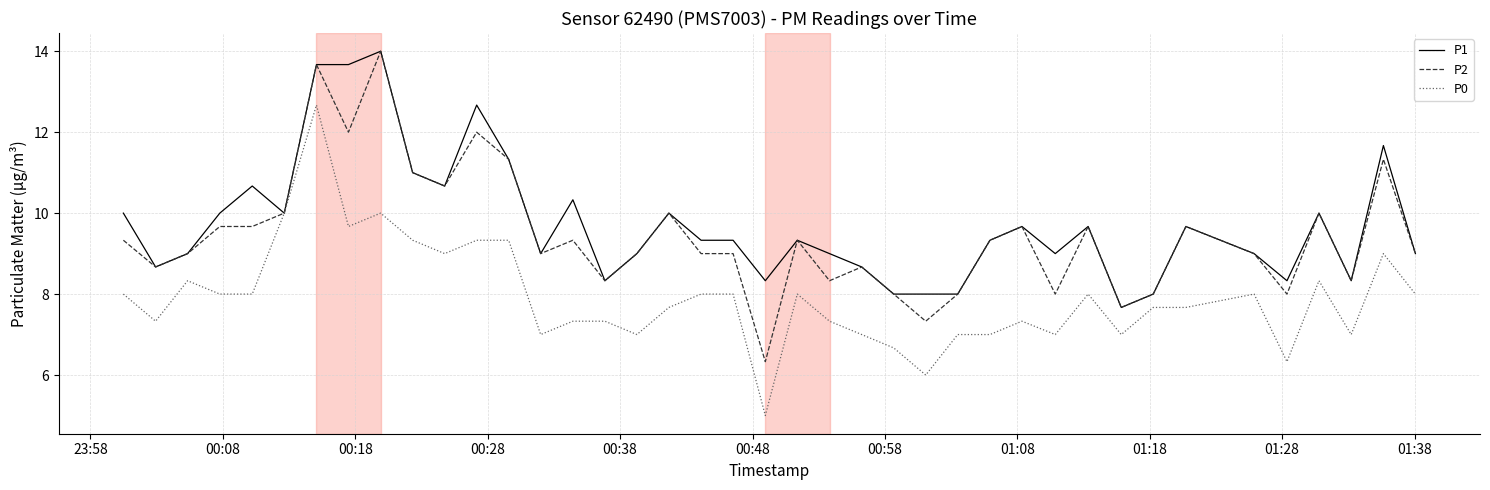

What is the highest value of the P1 series?

14.0